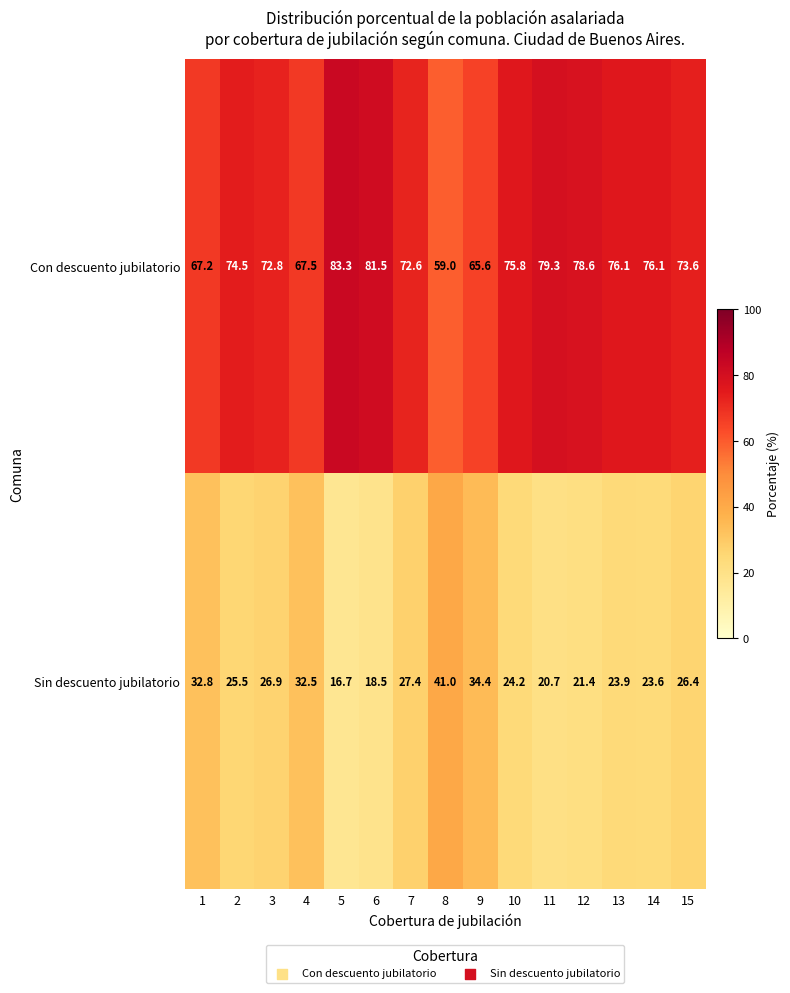

Rank the series at 6 from lowest to highest value.

Sin descuento jubilatorio, Con descuento jubilatorio